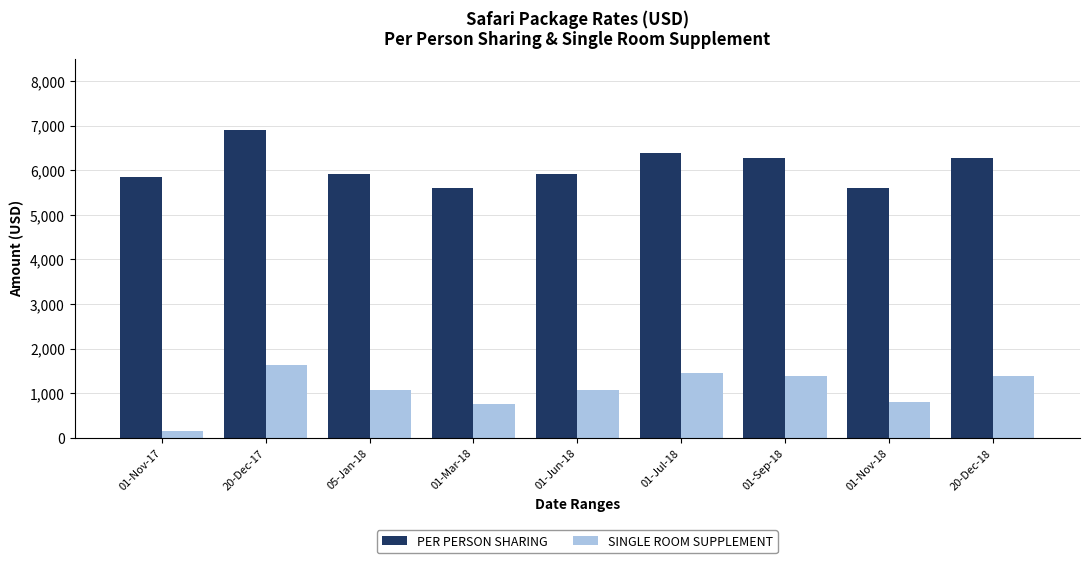

What is the average value of the PER PERSON SHARING series?

6080